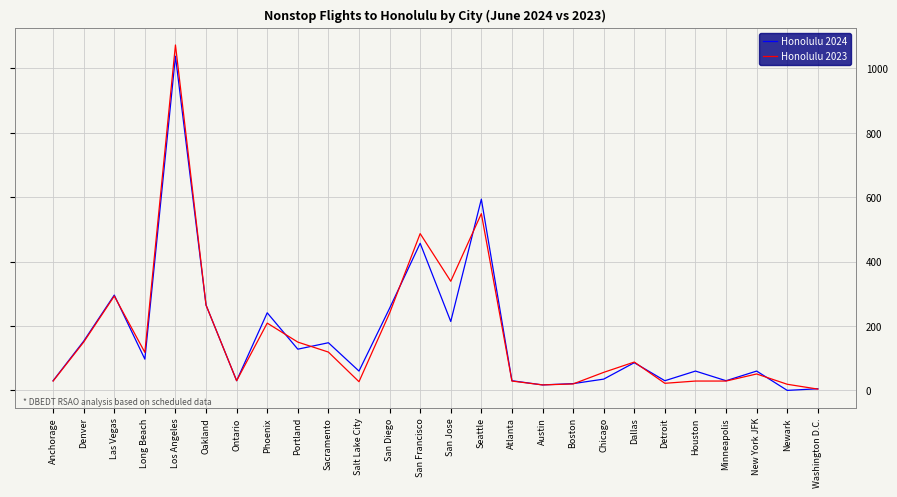

What is the spread (max minus min) of values at Chicago?

21